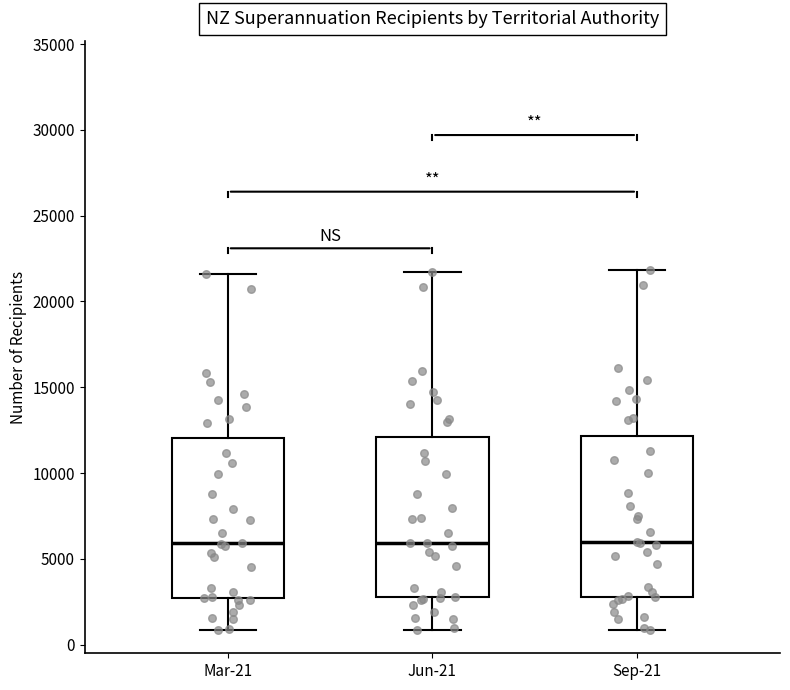

Reading left to right, transcribe this box plot: for each box, give where its median line is, the range the box spans, and where its two whiskers end, as read against the y-axis. The values are not printed on the chart, so give them approximately, as read against the axis.

Mar-21: median 6000, box 2500 to 12000, whiskers 1000 to 21500
Jun-21: median 6000, box 3000 to 12000, whiskers 1000 to 21500
Sep-21: median 6000, box 3000 to 12000, whiskers 1000 to 22000